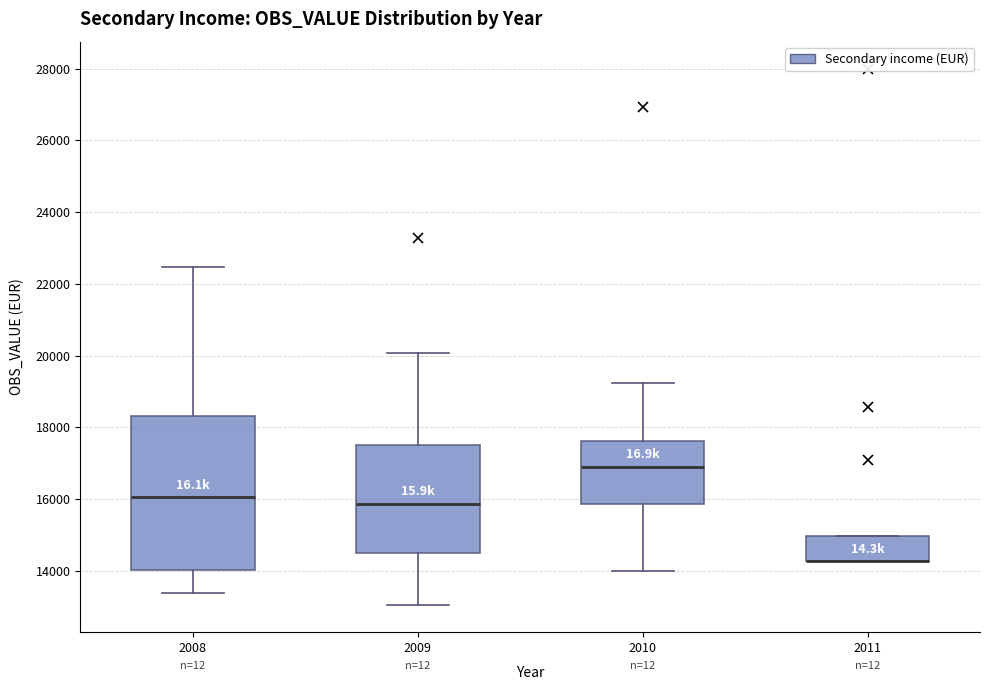

Where is the lower edge of the box at x = 2011 on the y-axis? The values are not printed on the chart, so give them approximately, as read against the axis.

14200